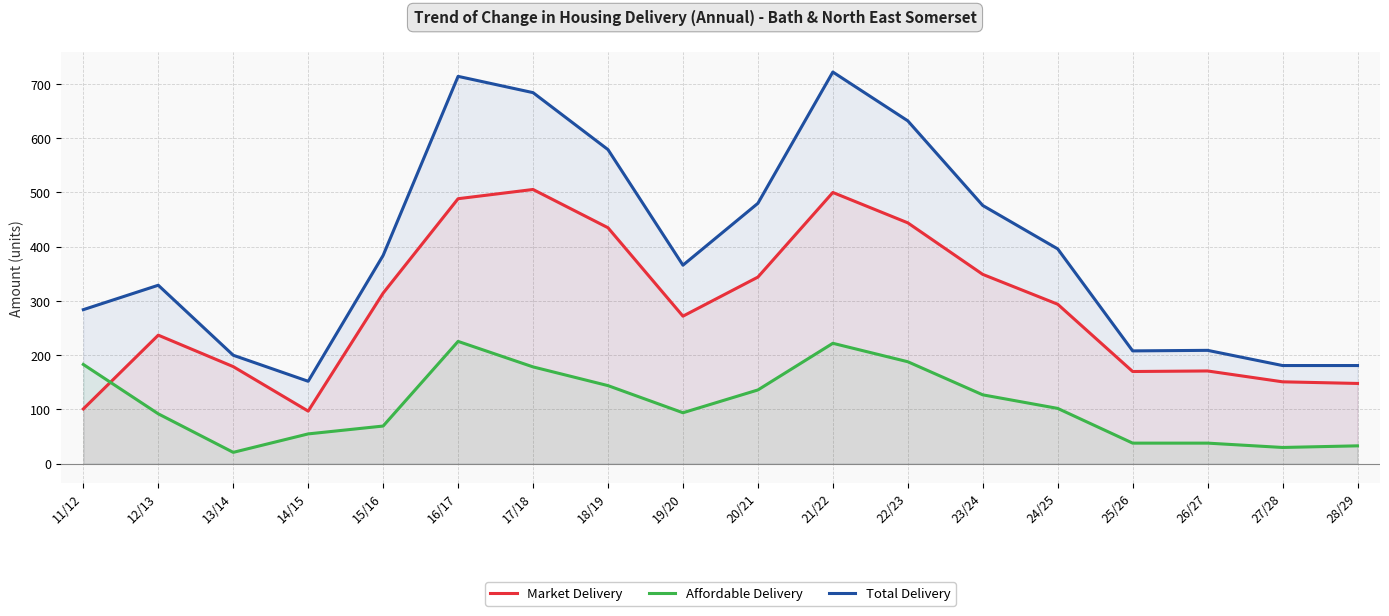

How many lines are shown in the chart?

3